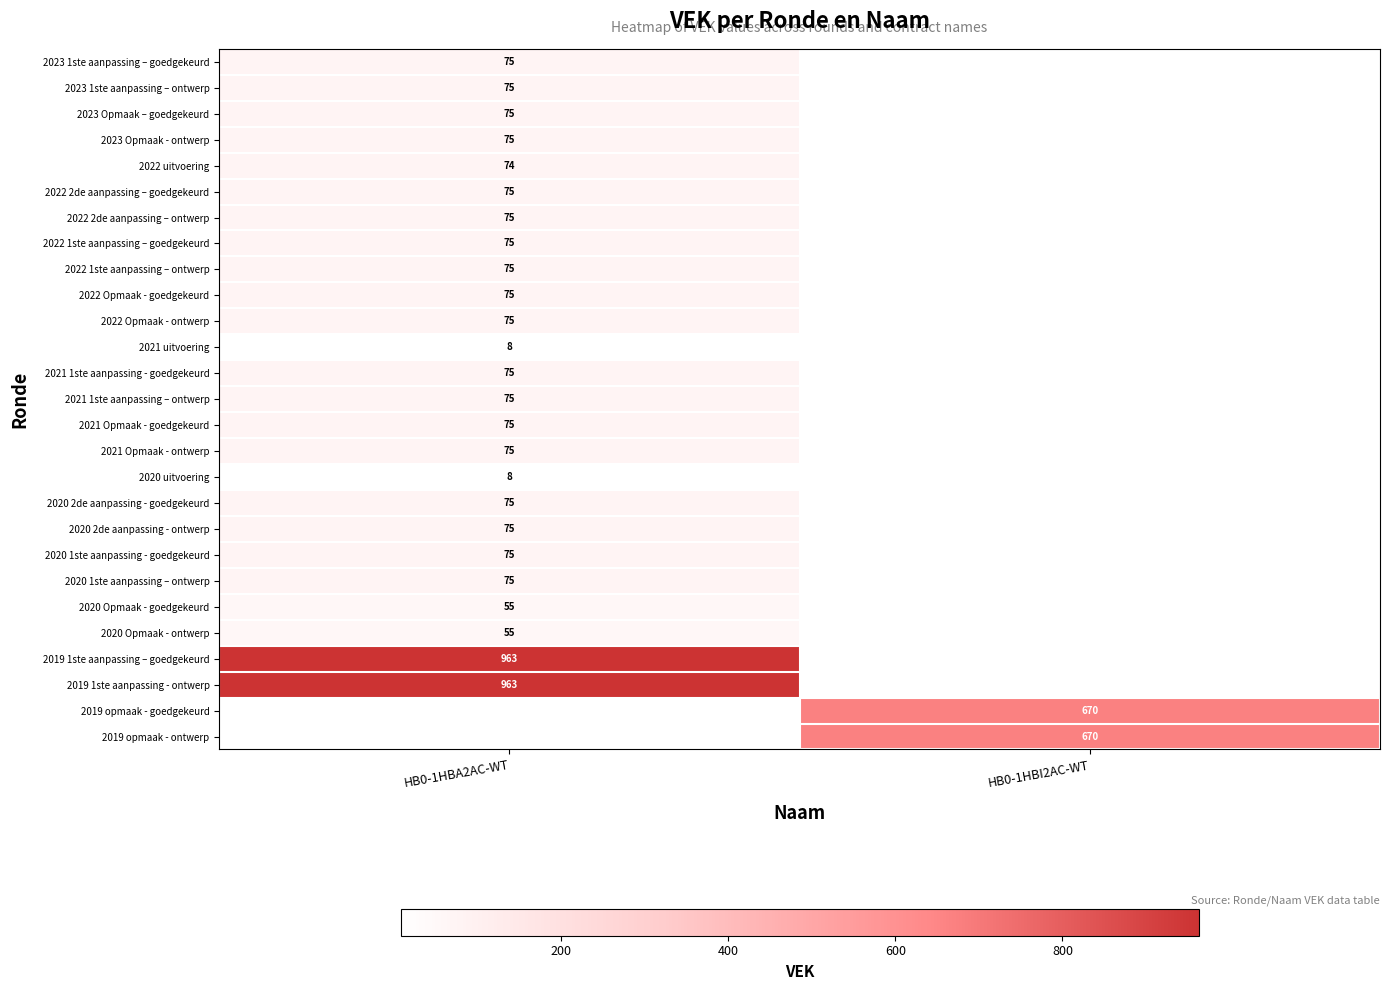

Which has a higher value, HB0-1HBI2AC-WT or HB0-1HBA2AC-WT?

HB0-1HBA2AC-WT